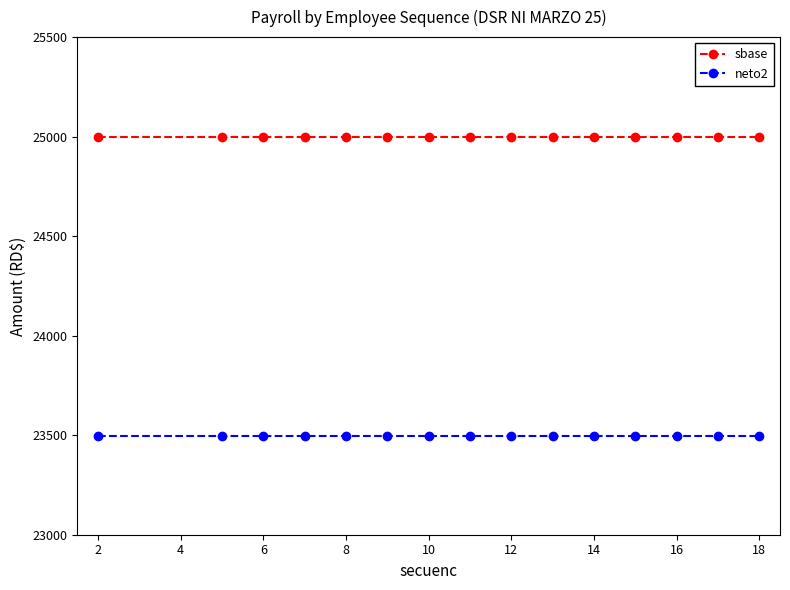

What is the average value of the sbase series?

25000.0